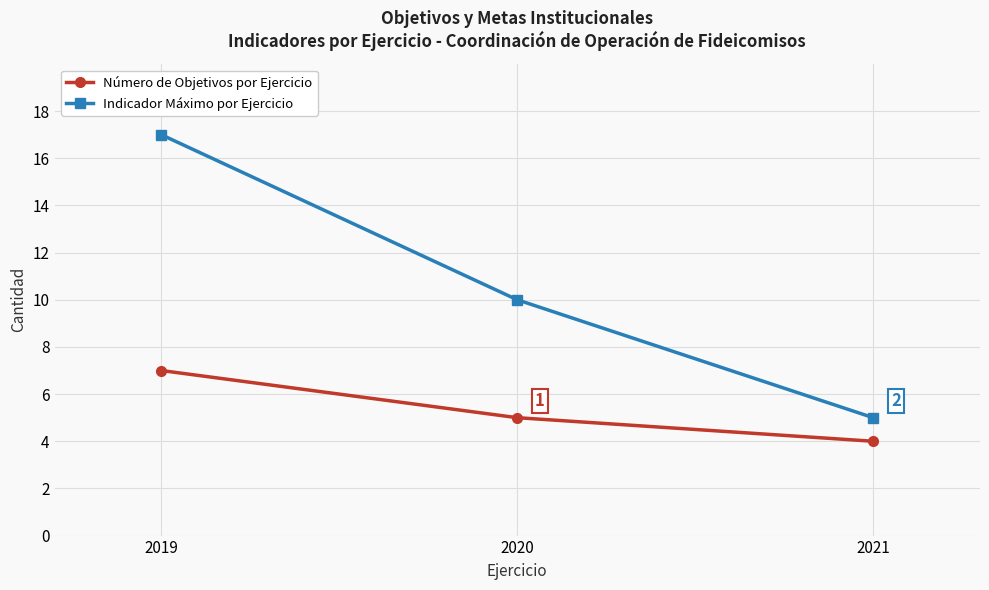

Is it true that Indicador Máximo por Ejercicio equals 17 at 2019?

True